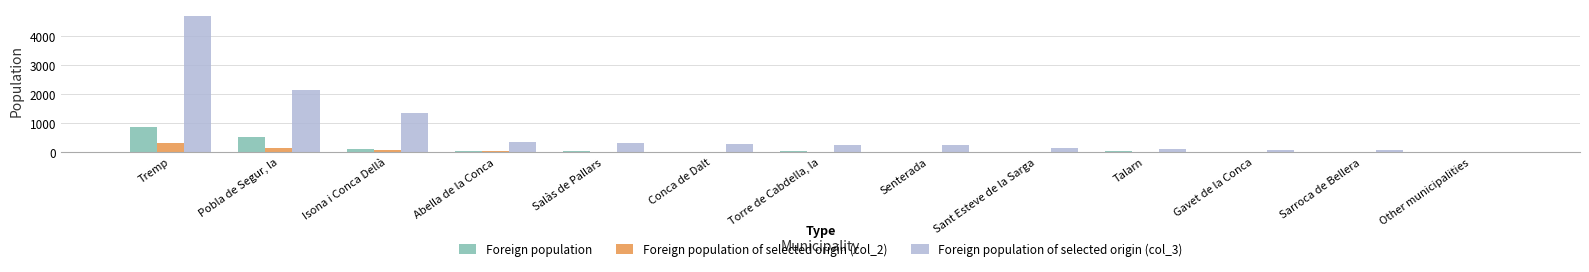

What is the average value of the Foreign population series?

127